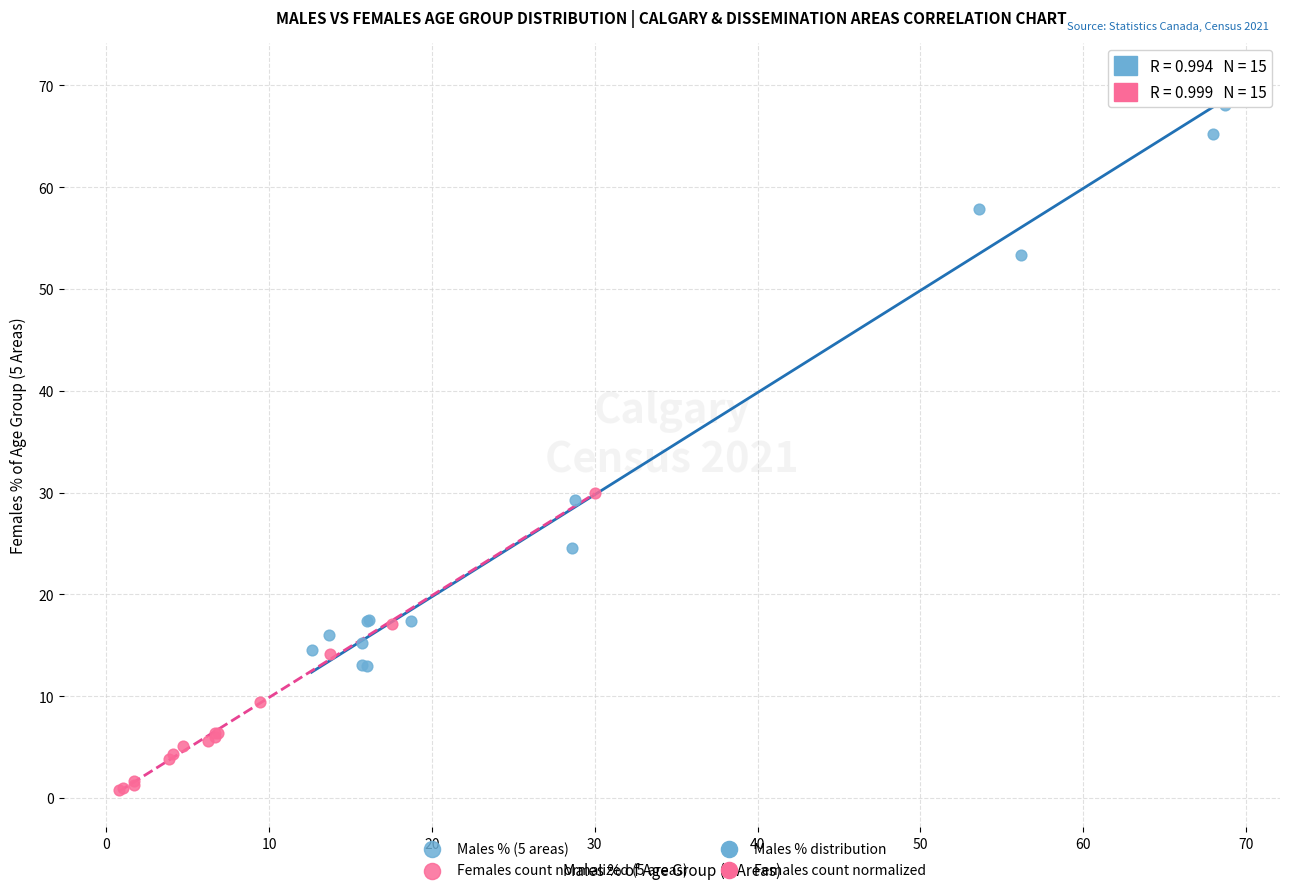

Which series contains the lowest Y value?

Females count normalized (5 areas)